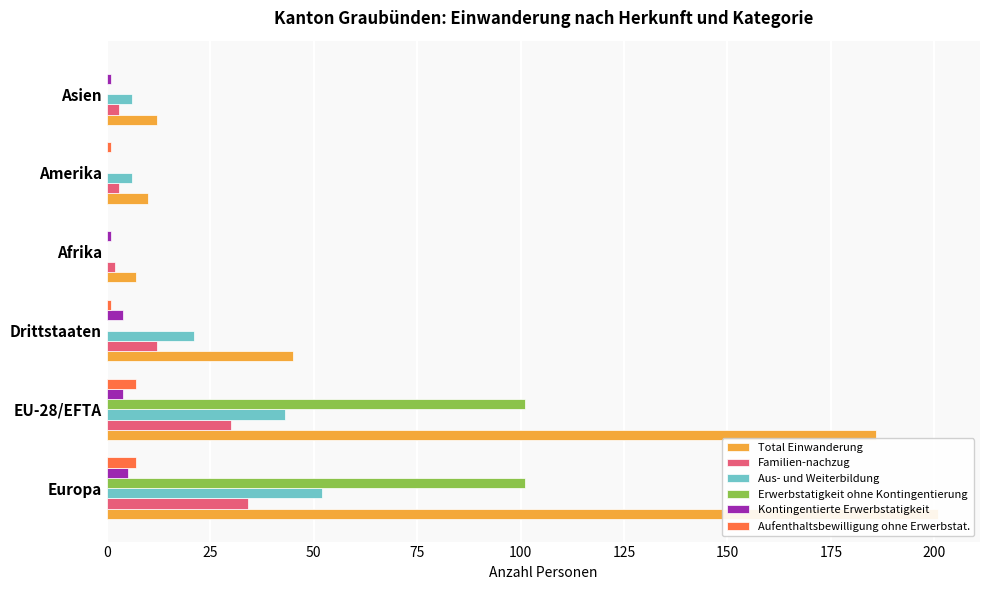

What is the sum of all Aus- und Weiterbildung values?

128